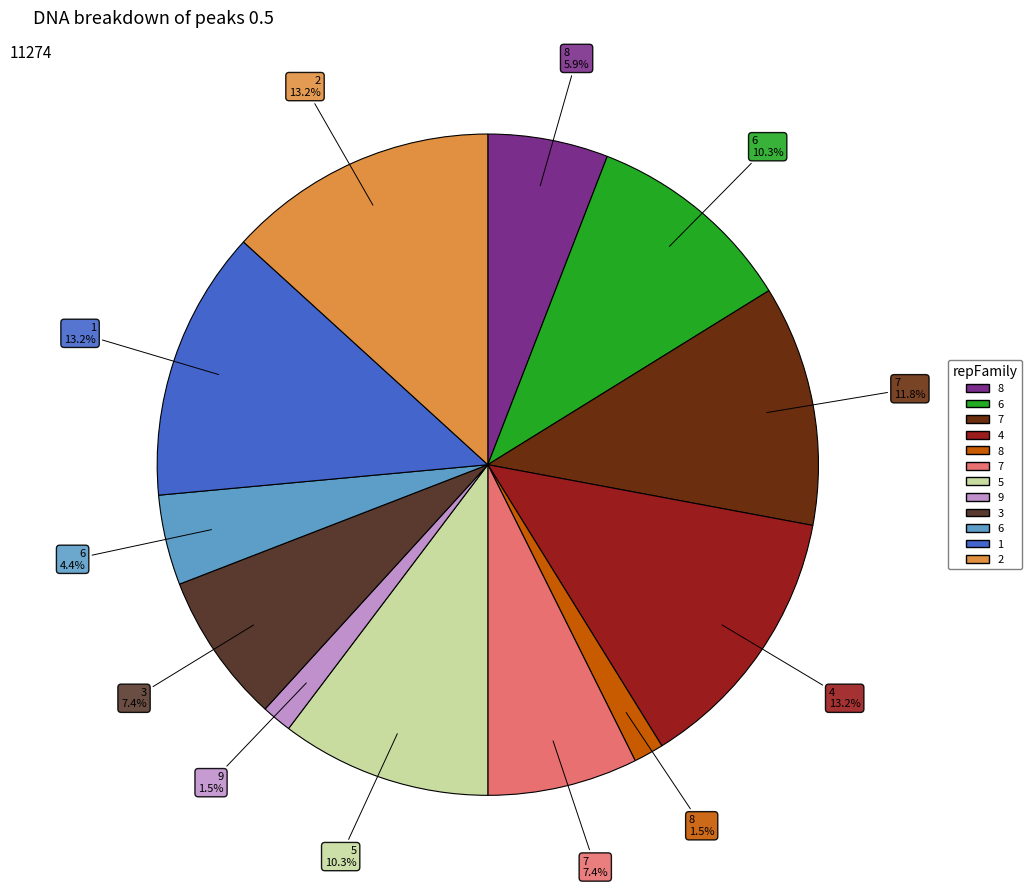

Which slice is the smallest?

8